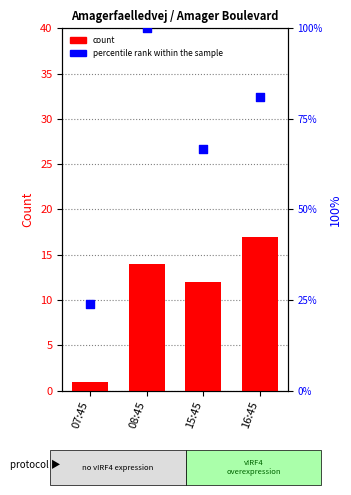

Which series has the largest total across all categories?

percentile rank within the sample